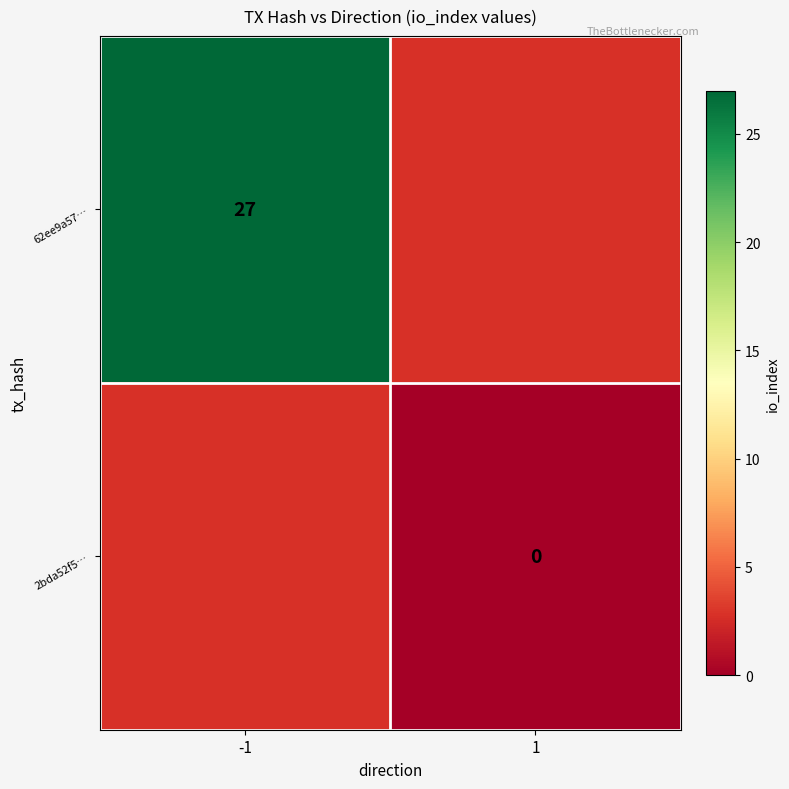

At -1, list the series in order from largest to smallest.

62ee9a57…, 2bda52f5…